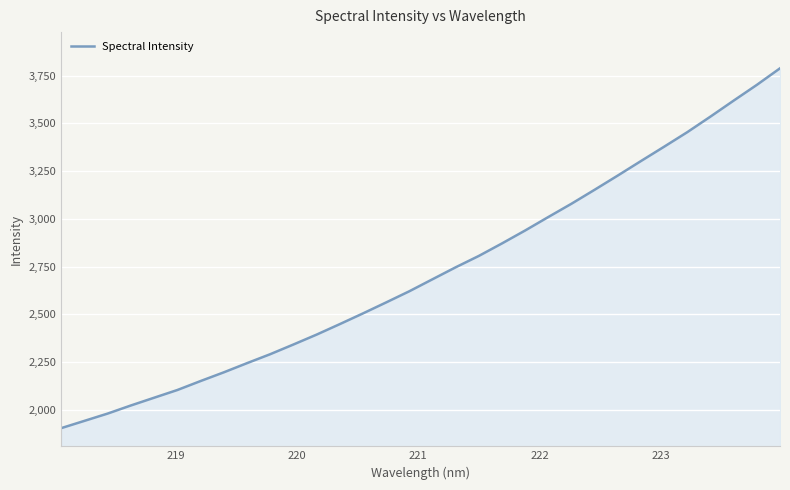

How many lines are shown in the chart?

1